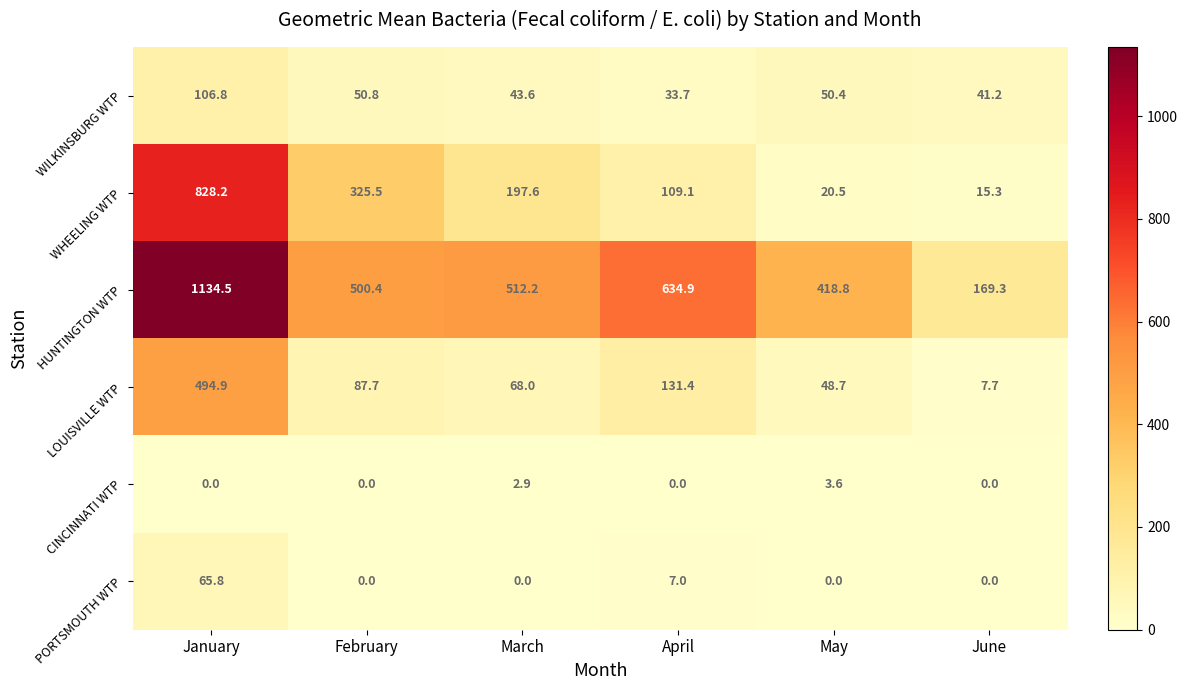

How many series are shown in this chart?

6